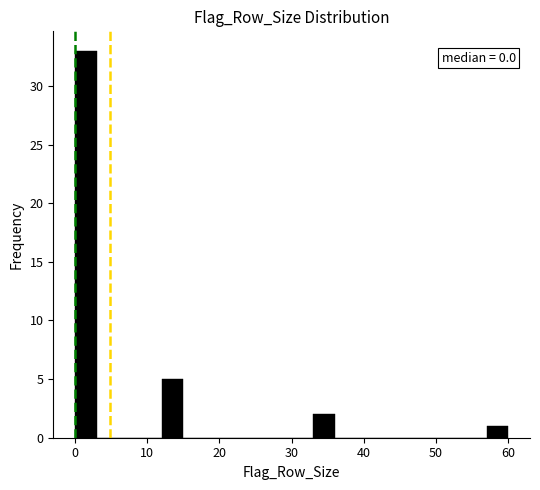

Read against the x-axis, roughly where is the centre of the tallest bar?

2